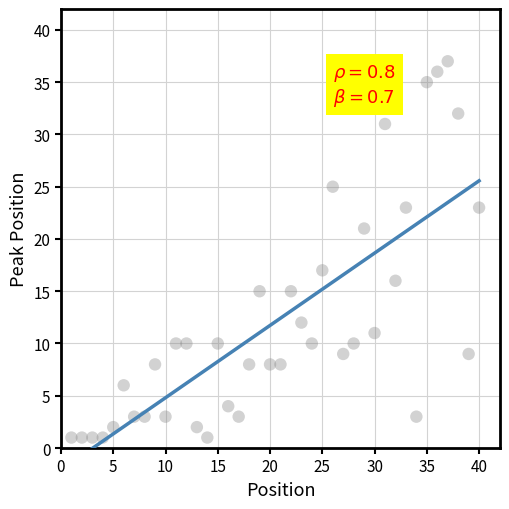

What is the range of X values (max minus min)?

39